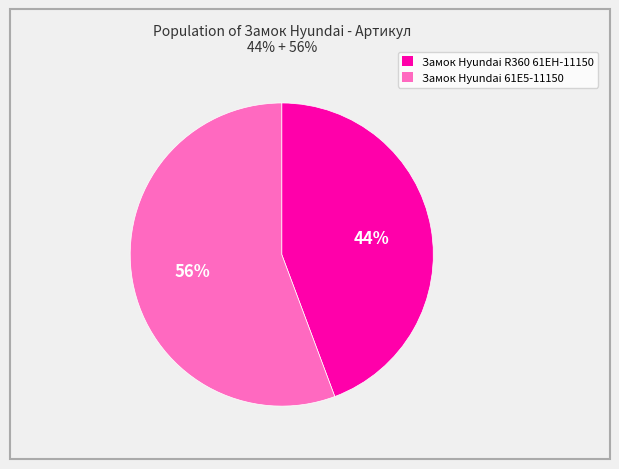

The Замок Hyundai 61E5-11150 slice represents 49% of the pie. True or false?

False